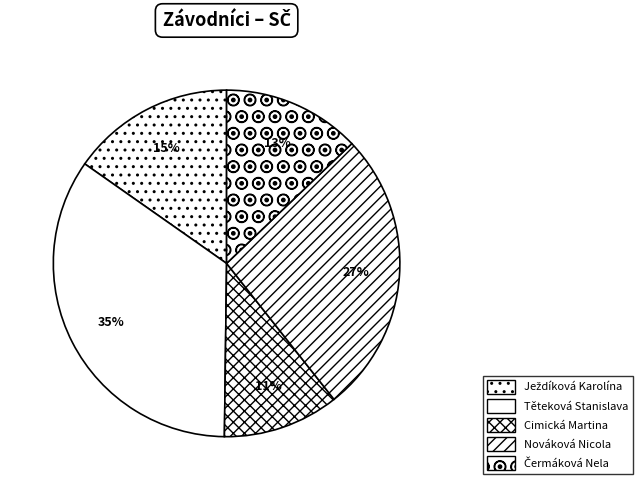

How many slices are in this pie chart?

5